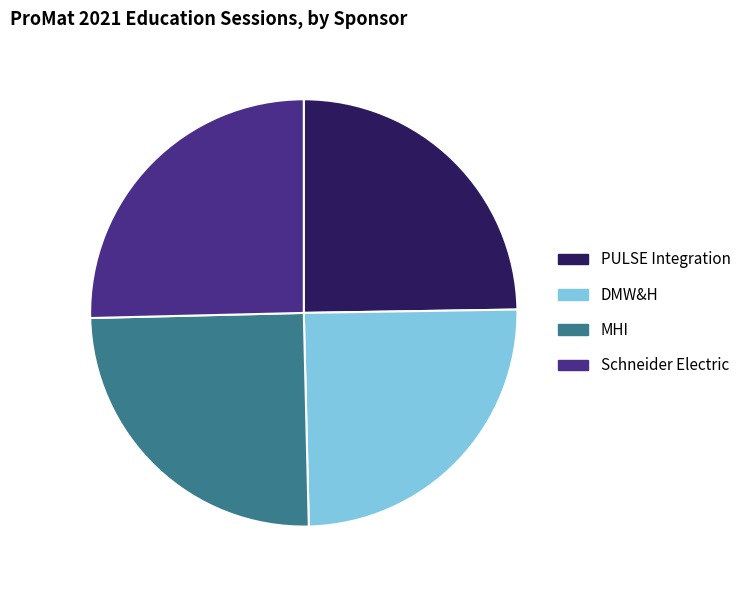

How many slices are in this pie chart?

4